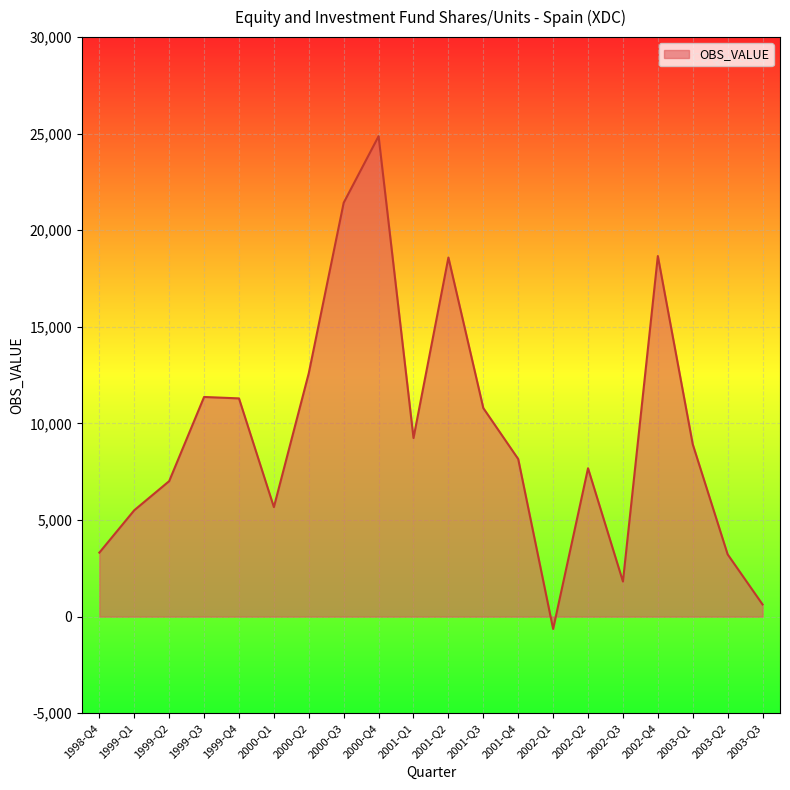

True or false: the data has more than 2 interior local peaks.

True